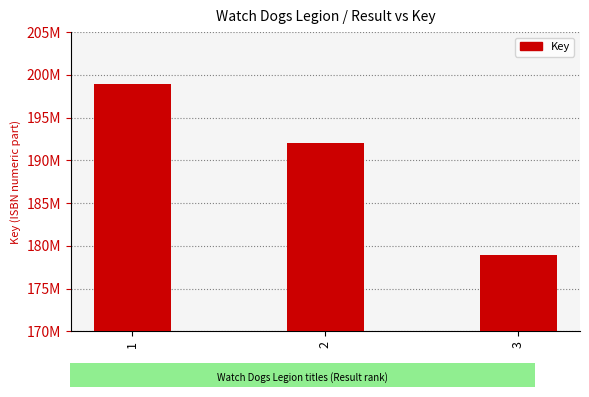

At which category does the chart reach its peak across all series?

1